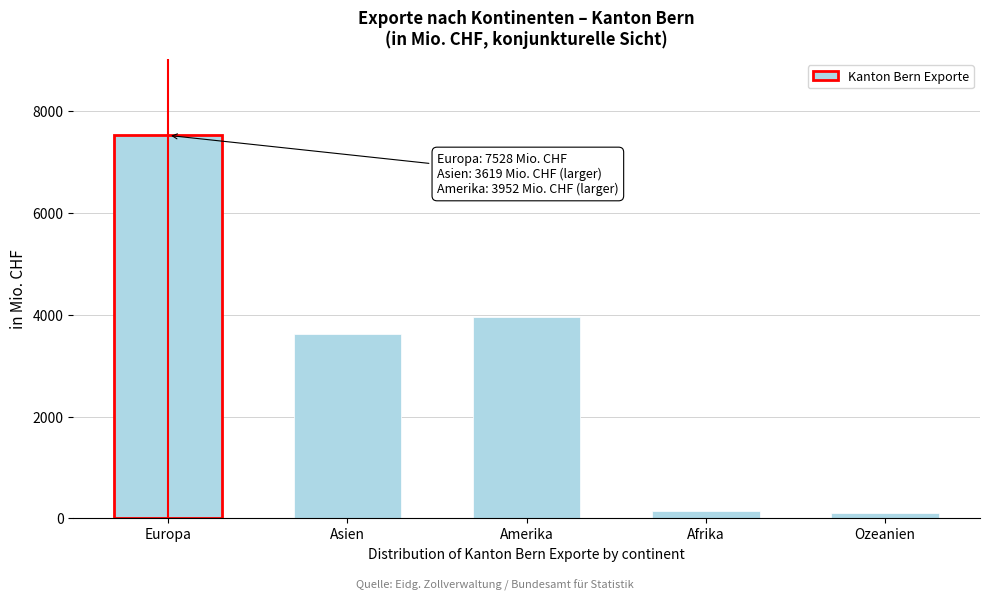

What is the difference between the maximum and minimum values?

7426.3